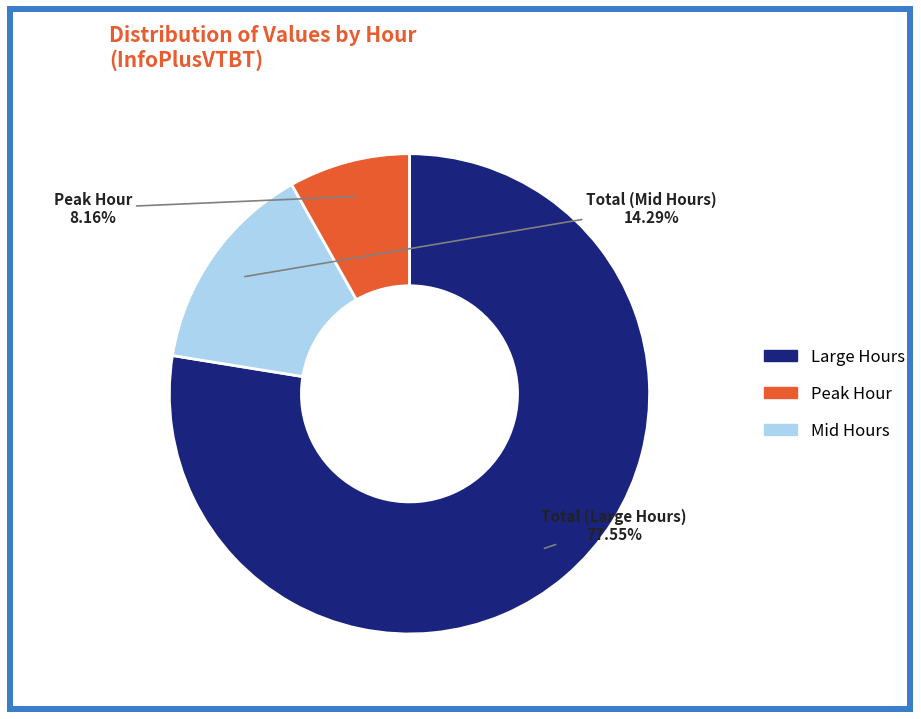

Is there a majority slice in this chart?

Yes